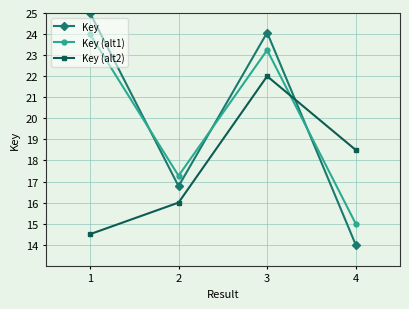

Count the number of data series in this chart.

3